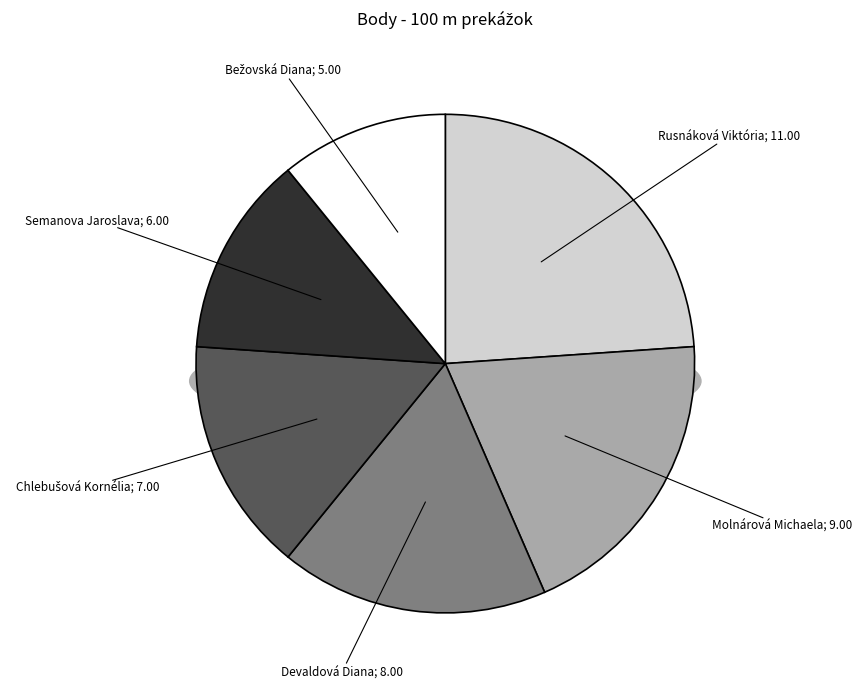

How many slices are in this pie chart?

6